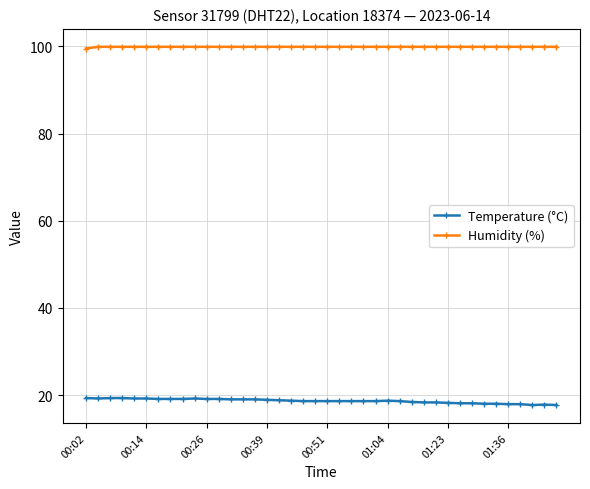

Which series has the largest total across all categories?

Humidity (%)